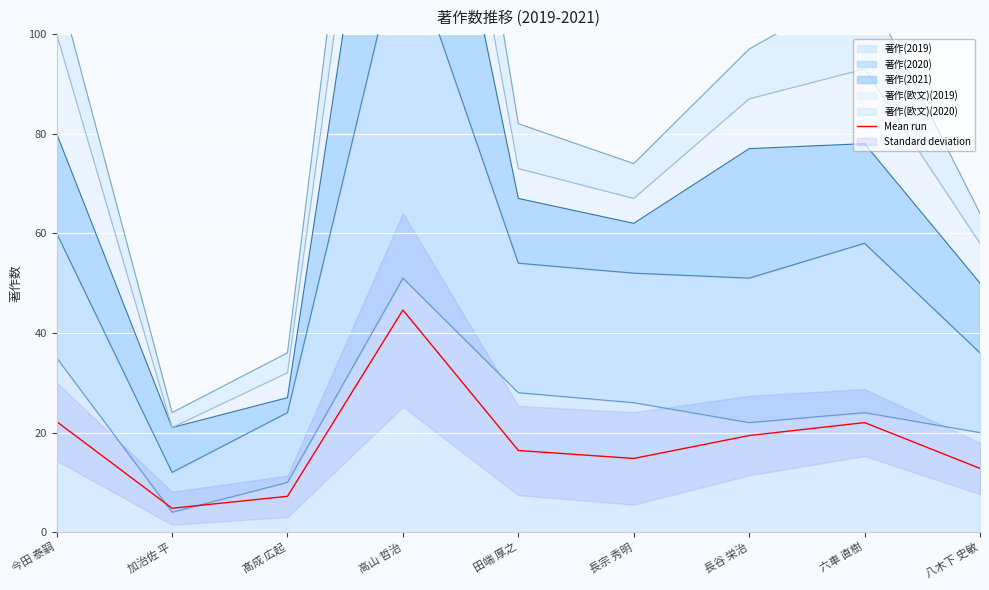

How many points are lower than both their immediate neighbors (excluding endpoints)?

2